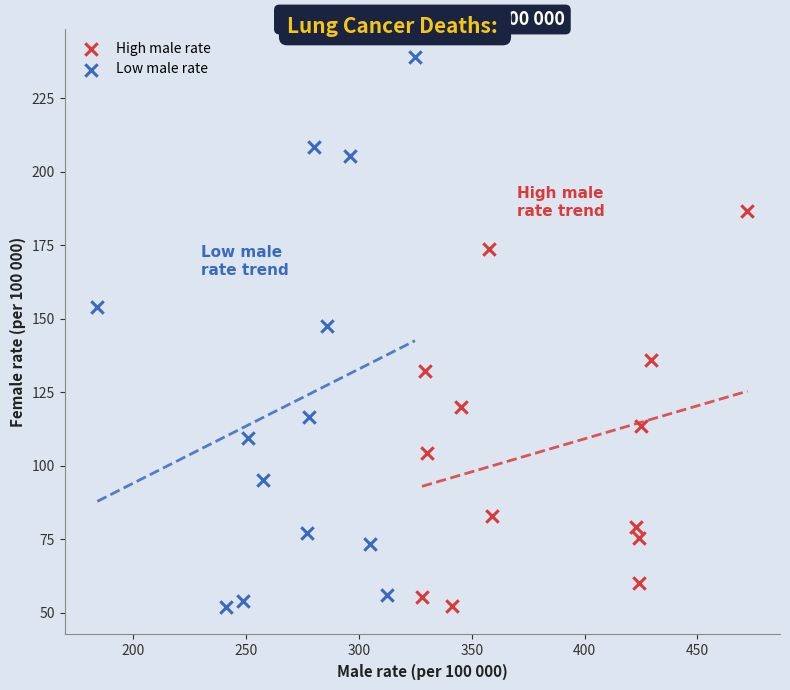

Which series reaches the maximum Y coordinate?

Low male rate